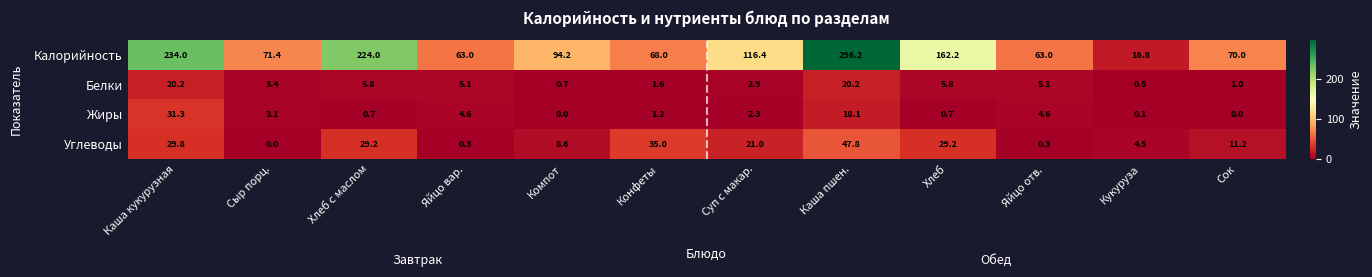

Between Сыр порц. and Хлеб, which series saw the biggest shift?

Калорийность